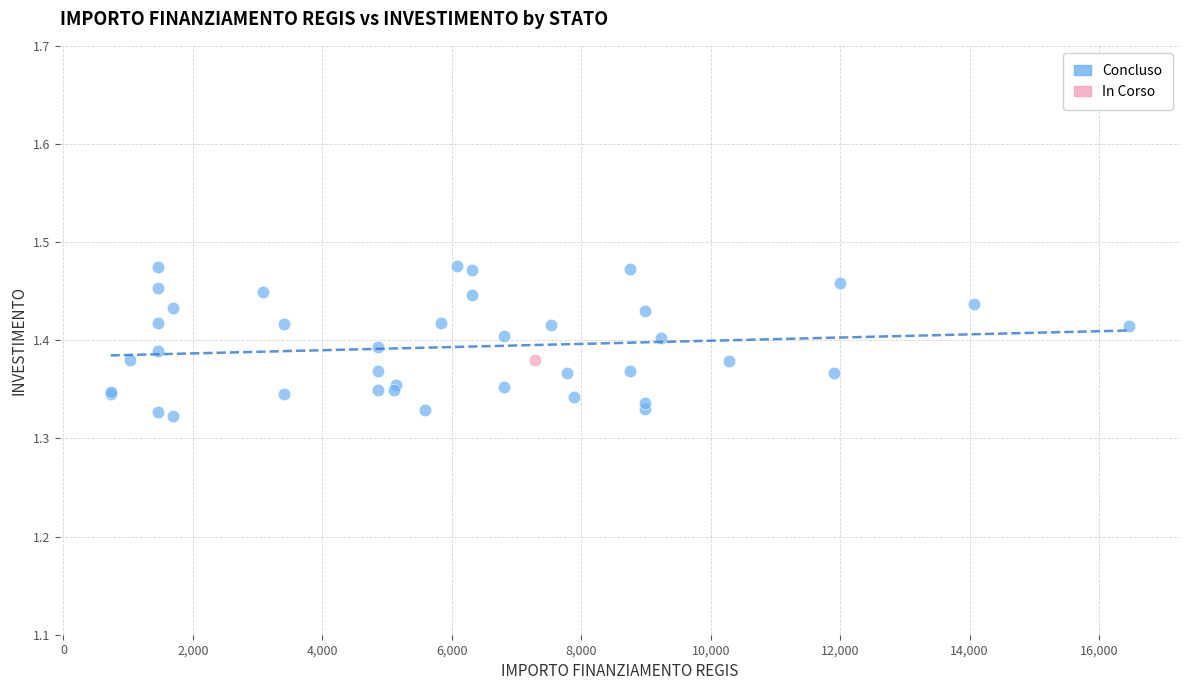

What are all the series names shown in the legend?

Concluso, In Corso